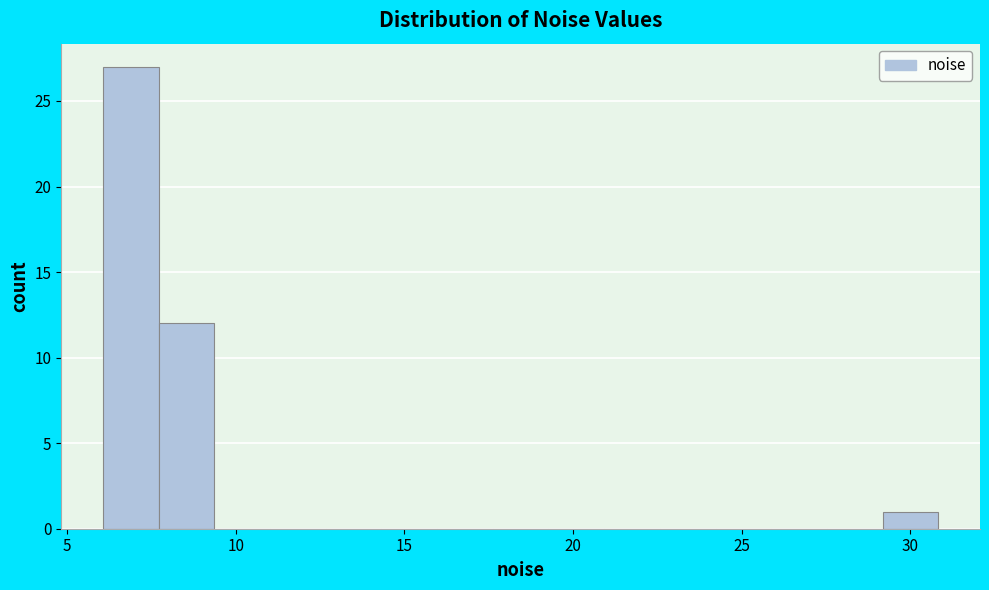

Around what value on the x-axis is the tallest bar? Give the approximate position of its centre, as read against the axis.

7.0